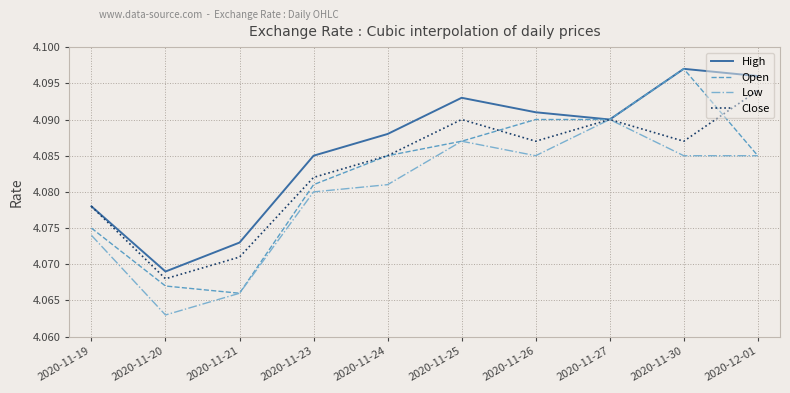

Which series has the largest range (max minus min)?

Open